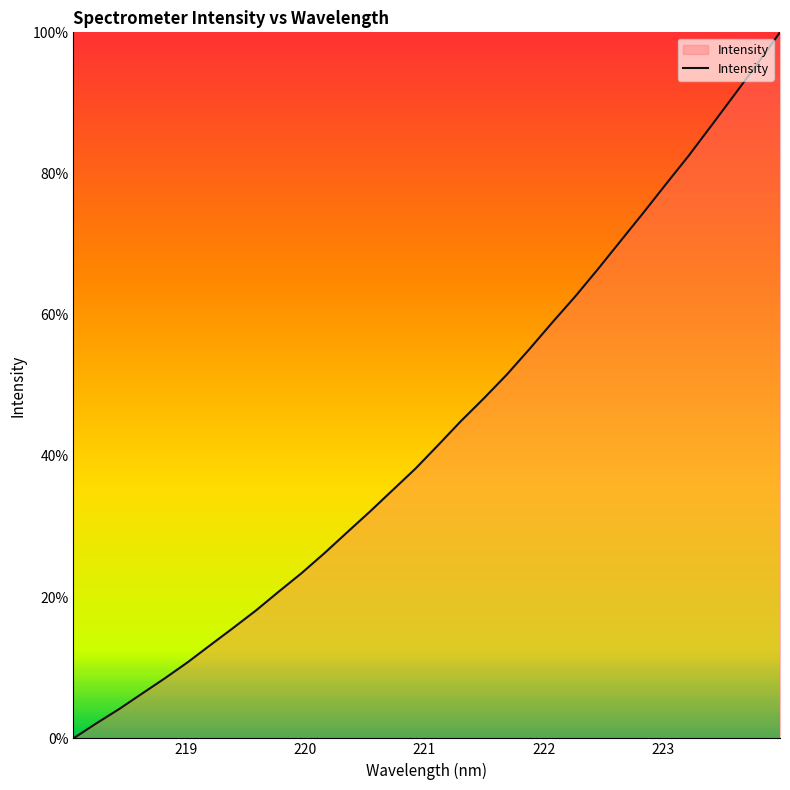

What is the maximum value shown in the chart?

100.0